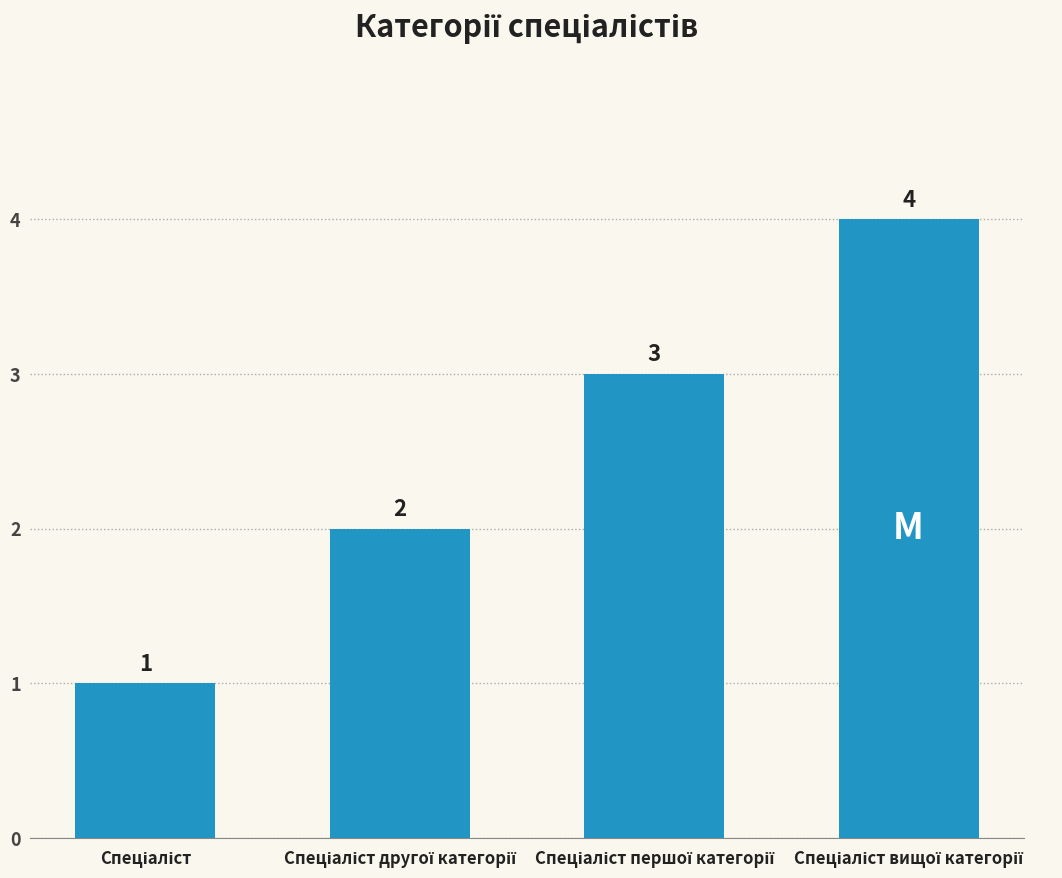

What is the difference between the maximum and minimum values?

3